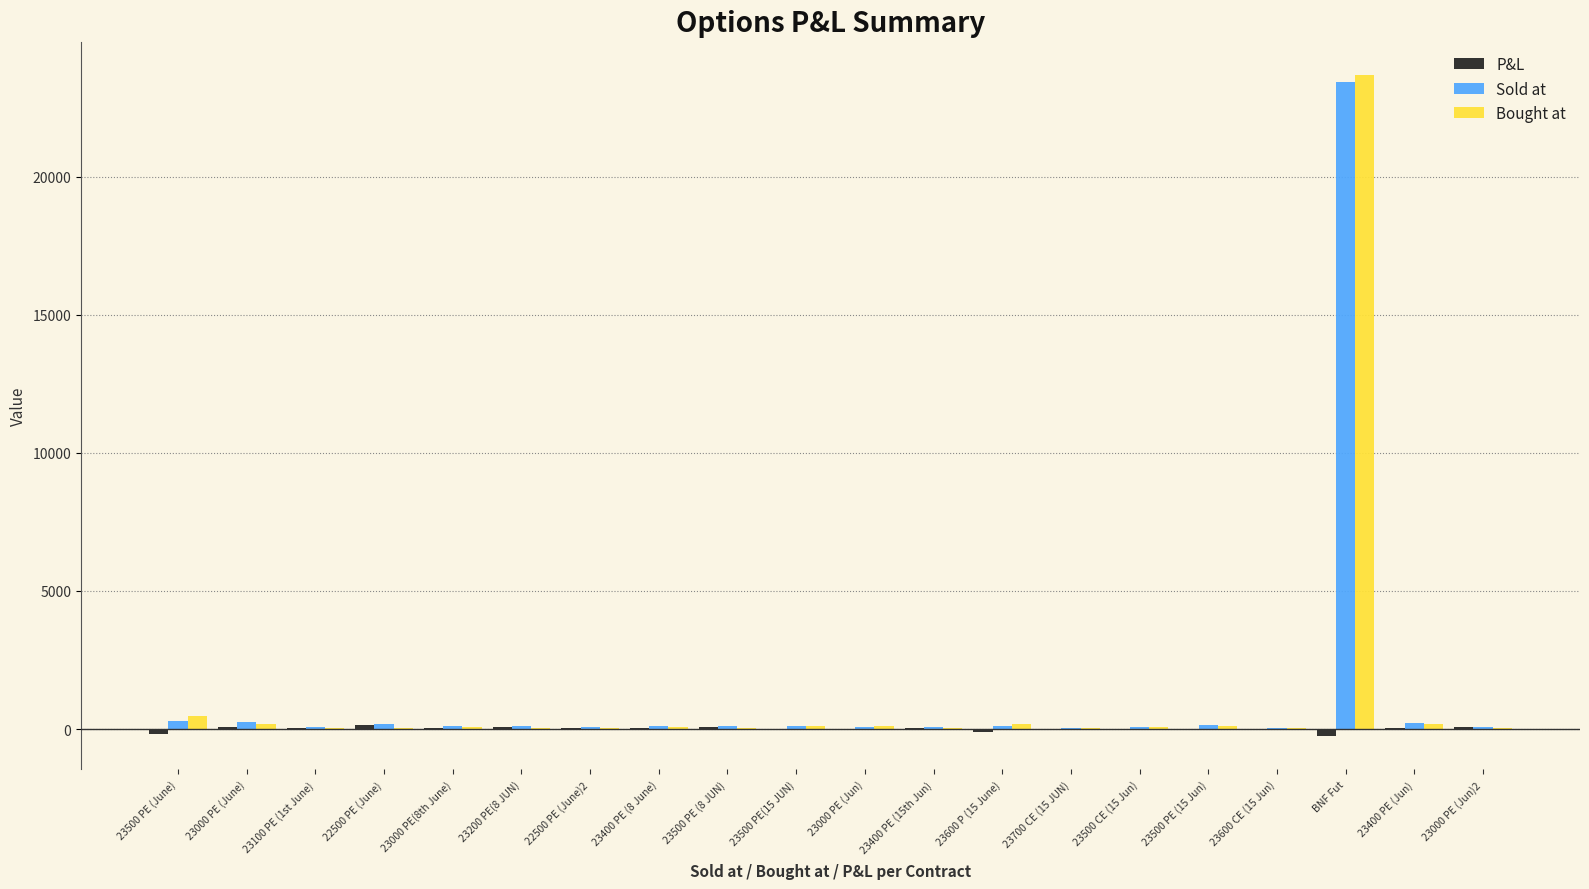

The value of Bought at at BNF Fut is 12902. True or false?

False